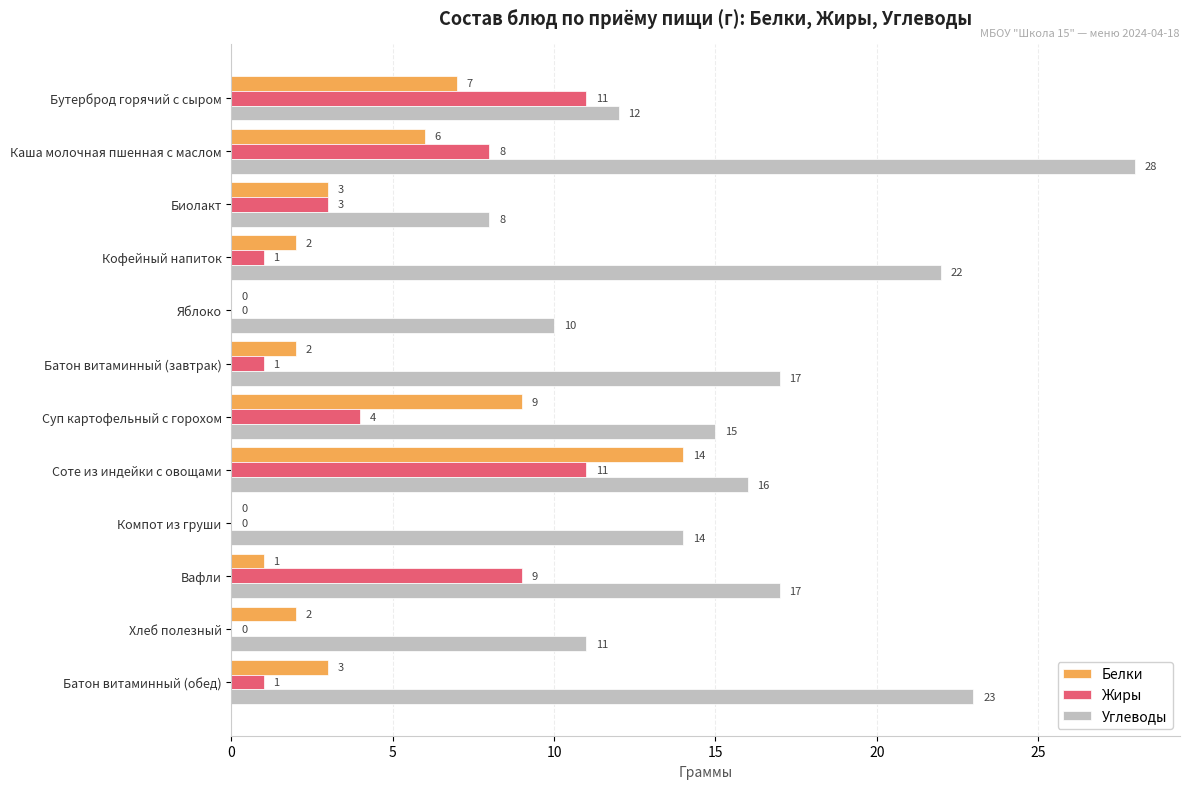

Between Яблоко and Соте из индейки с овощами, which series saw the biggest shift?

Белки